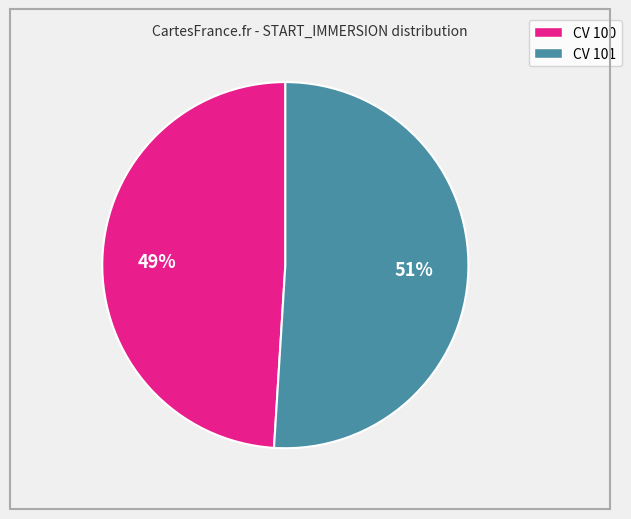

To the nearest percent, what is the difference between the largest and smallest slice percentages?

2%